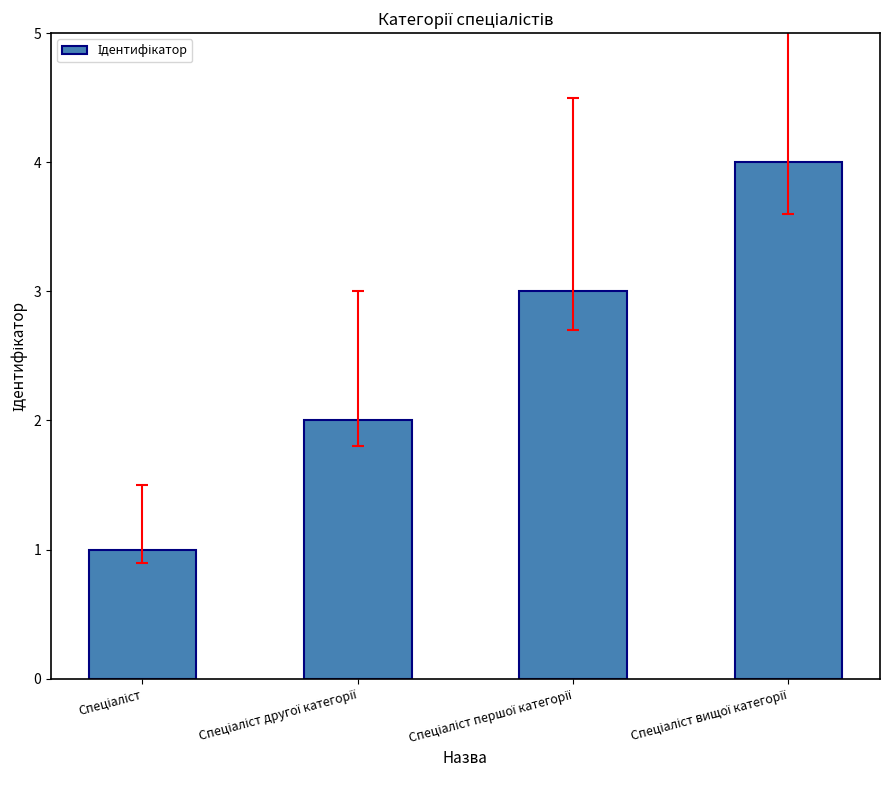

What is the maximum value shown in the chart?

4